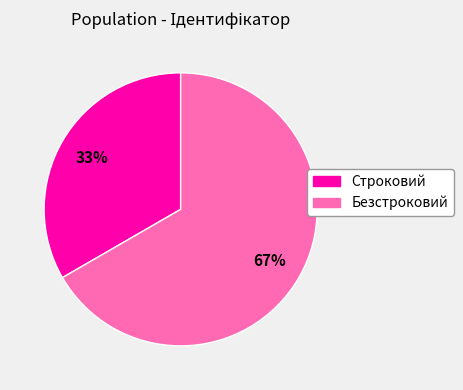

The Безстроковий slice represents 67% of the pie. True or false?

True